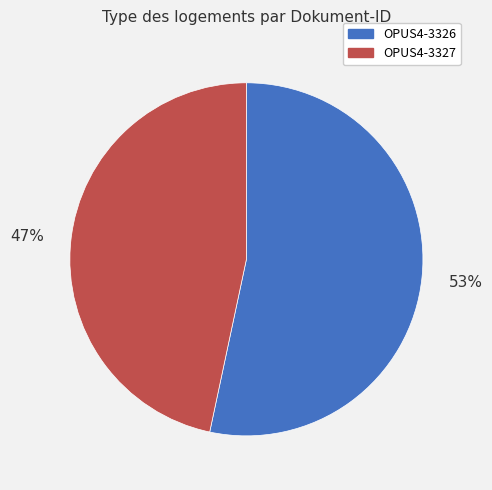

What is the smallest slice in the pie chart?

OPUS4-3327